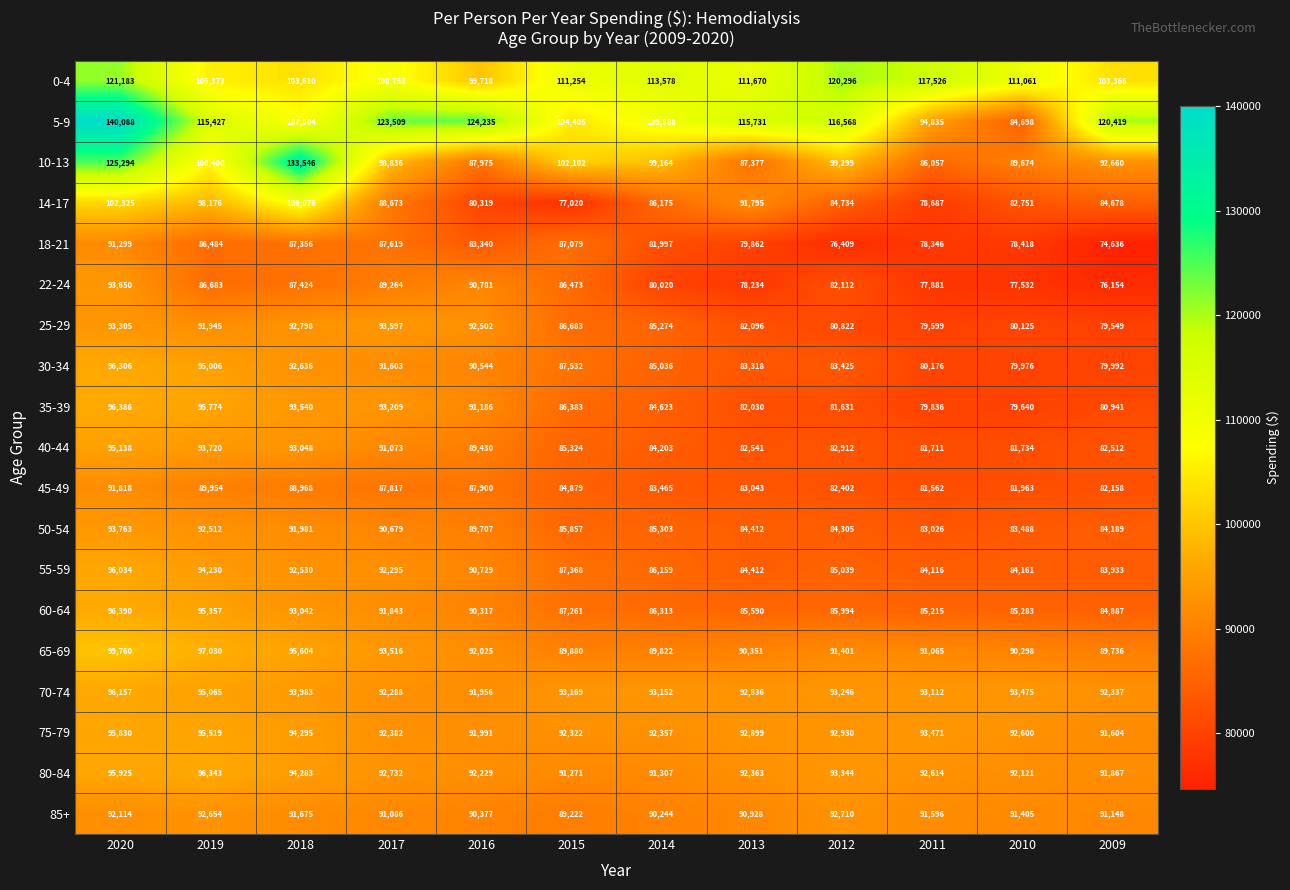

Which series has the largest total across all categories?

5-9